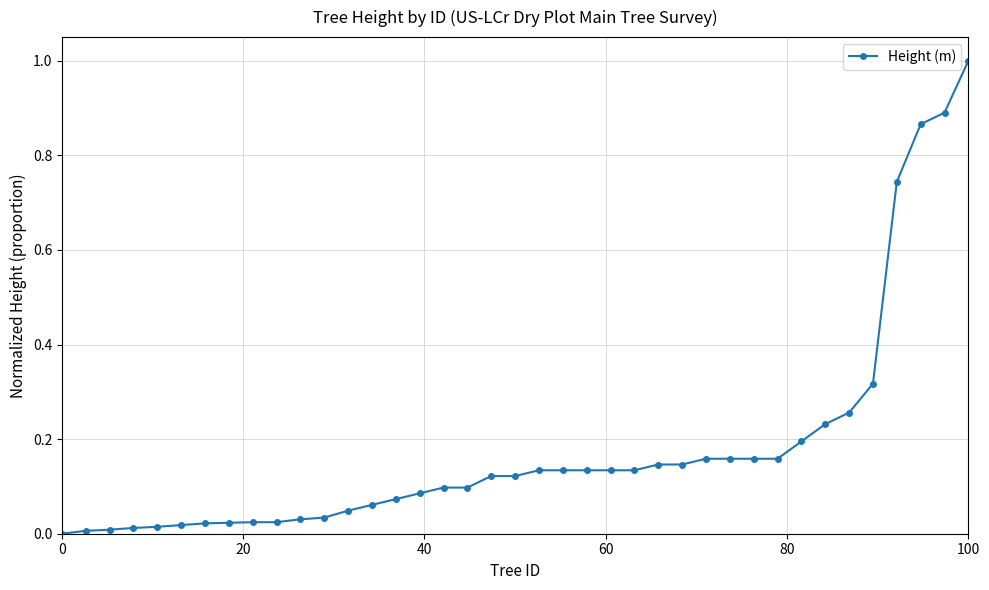

What is the difference between the maximum and minimum values?

1.0